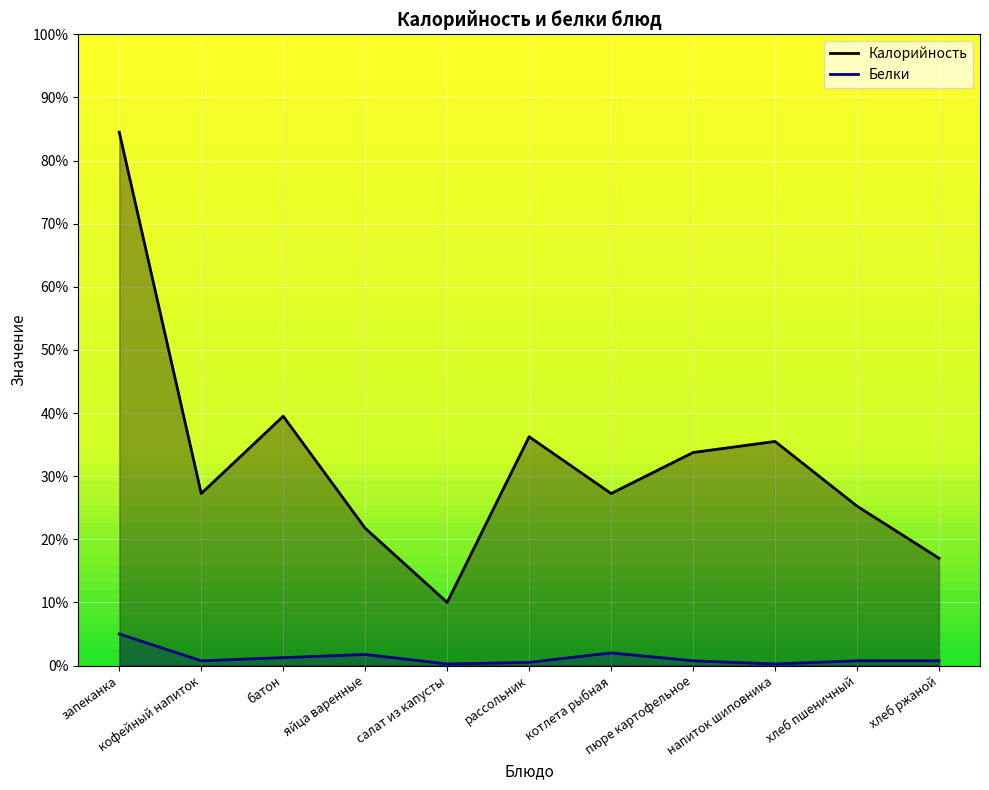

True or false: Калорийность and Белки intersect in this chart.

False